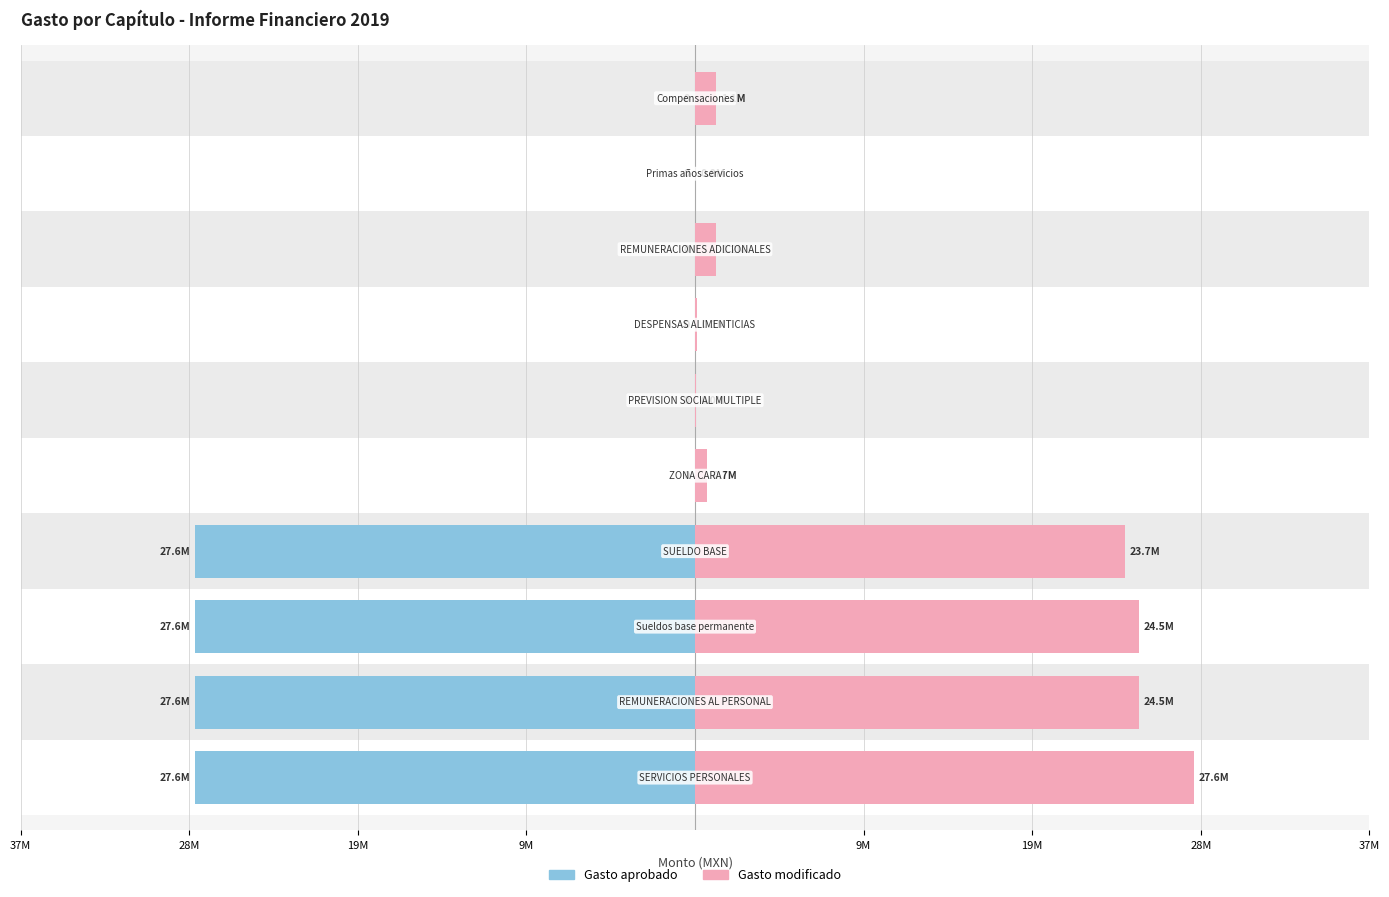

Rank the series by their average value, from highest to lowest.

Gasto modificado, Gasto aprobado